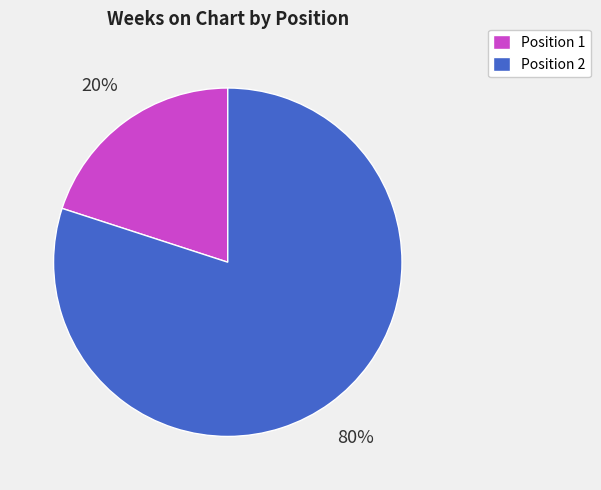

How many slices are in this pie chart?

2